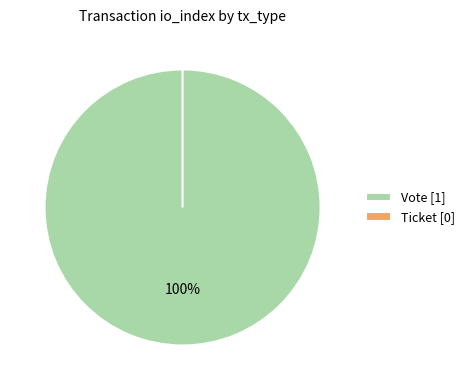

How many slices are in this pie chart?

2